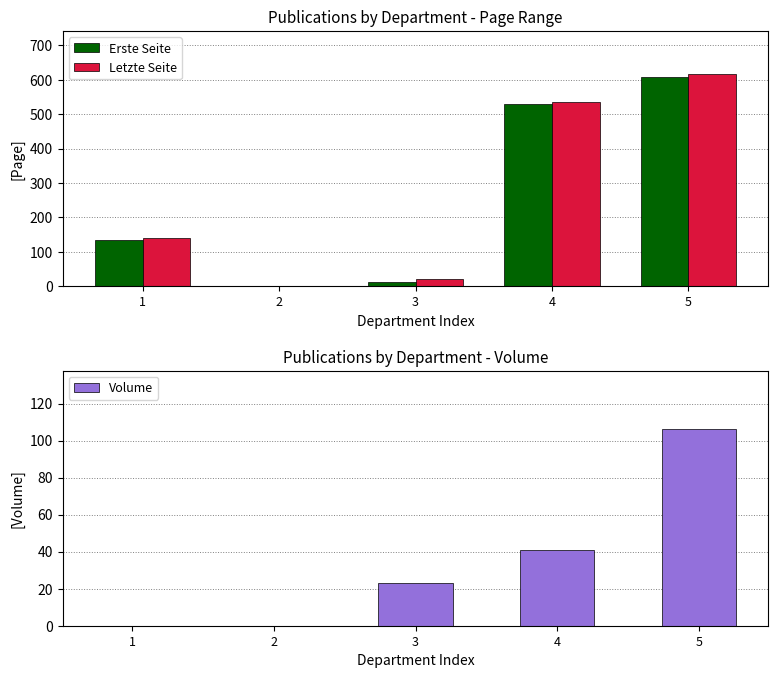

What is the spread (max minus min) of values at 5?

512